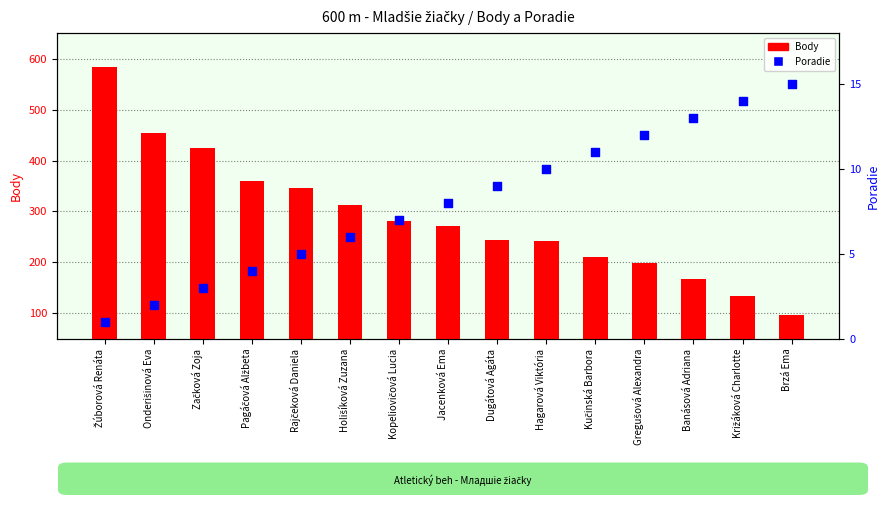

At which category is the sum across all series the highest?

Žúborová Renáta